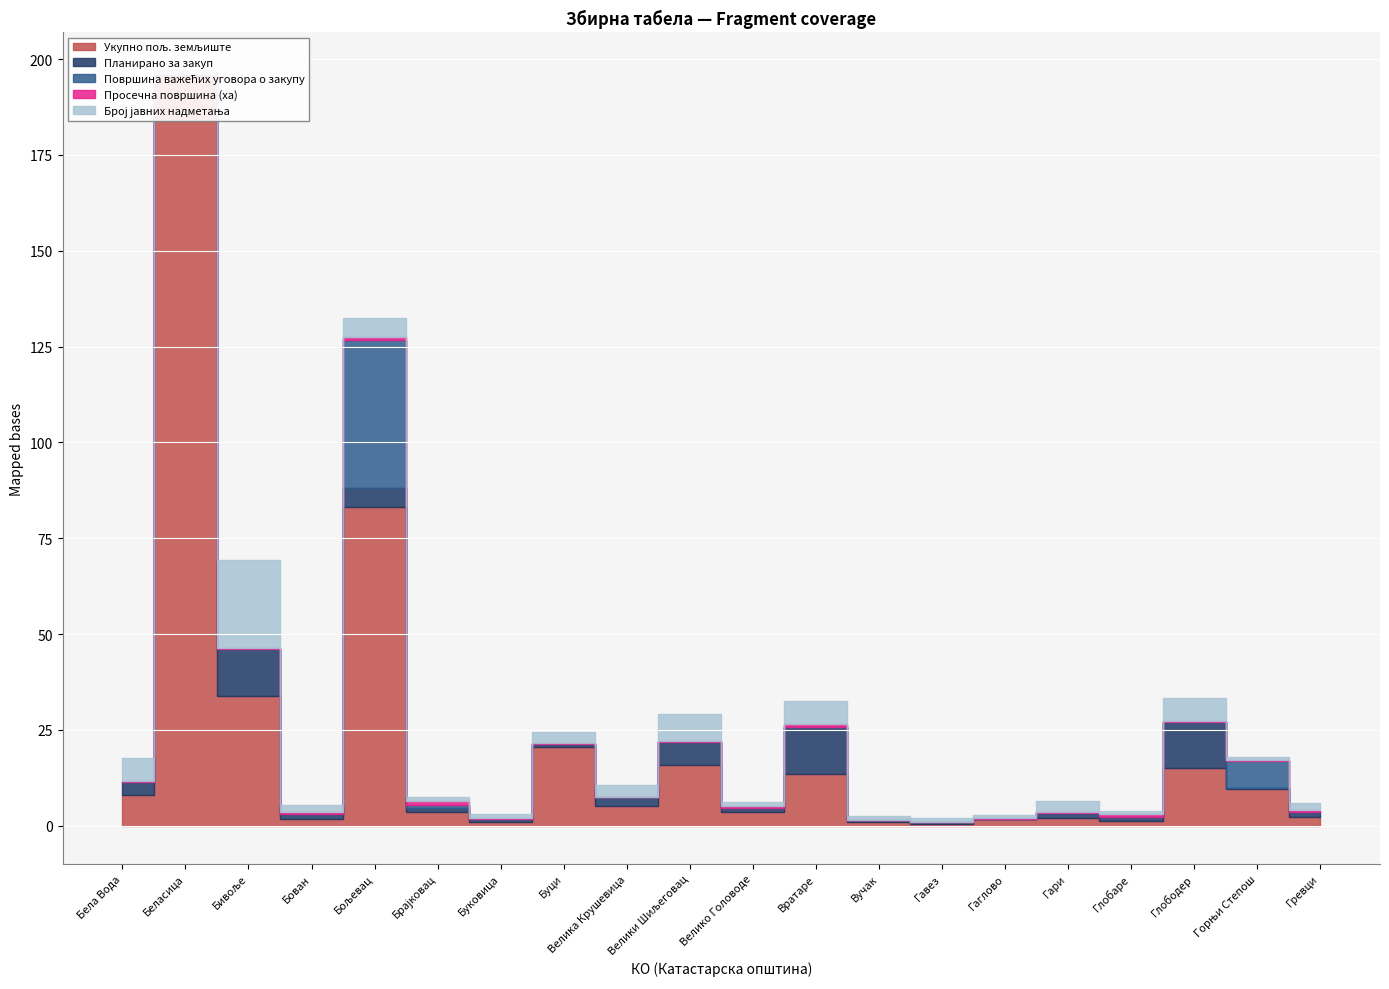

Count the number of categories in the chart.

20